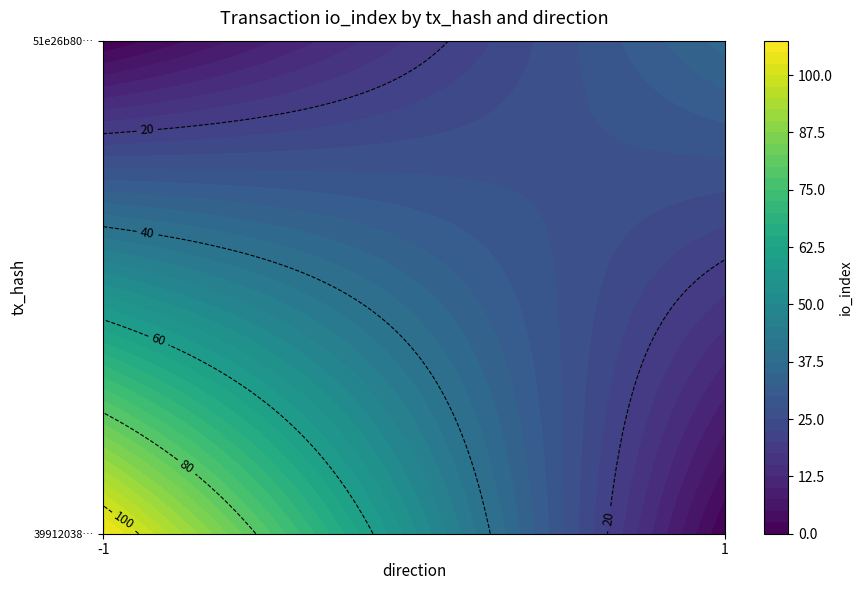

True or false: 39912038d76f64fb641176d65be5ac554fe8f84 has a value of -1 at direction.

True